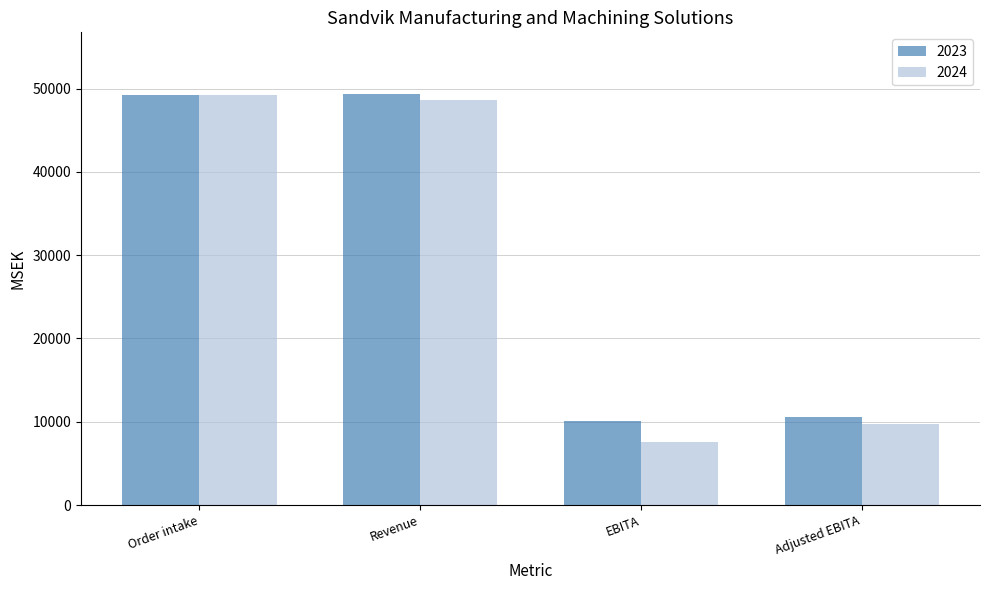

Which category has the lowest value in the 2024 series?

EBITA